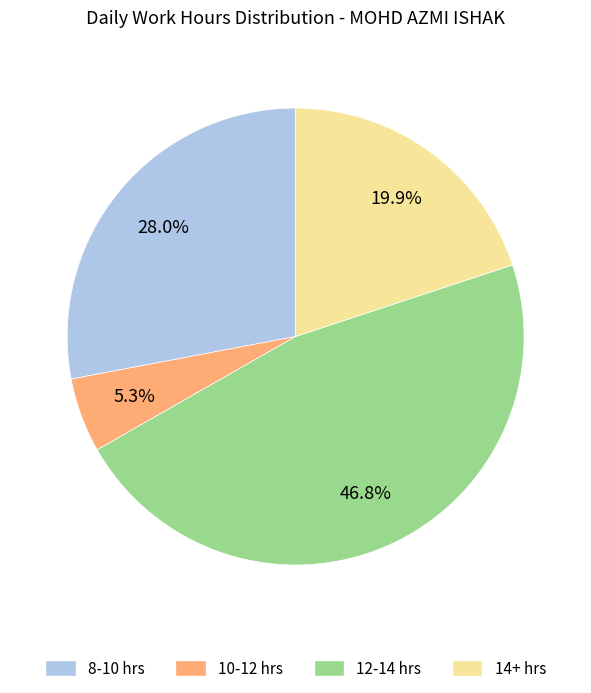

What portion of the pie excludes 8-10 hrs?

72.0%